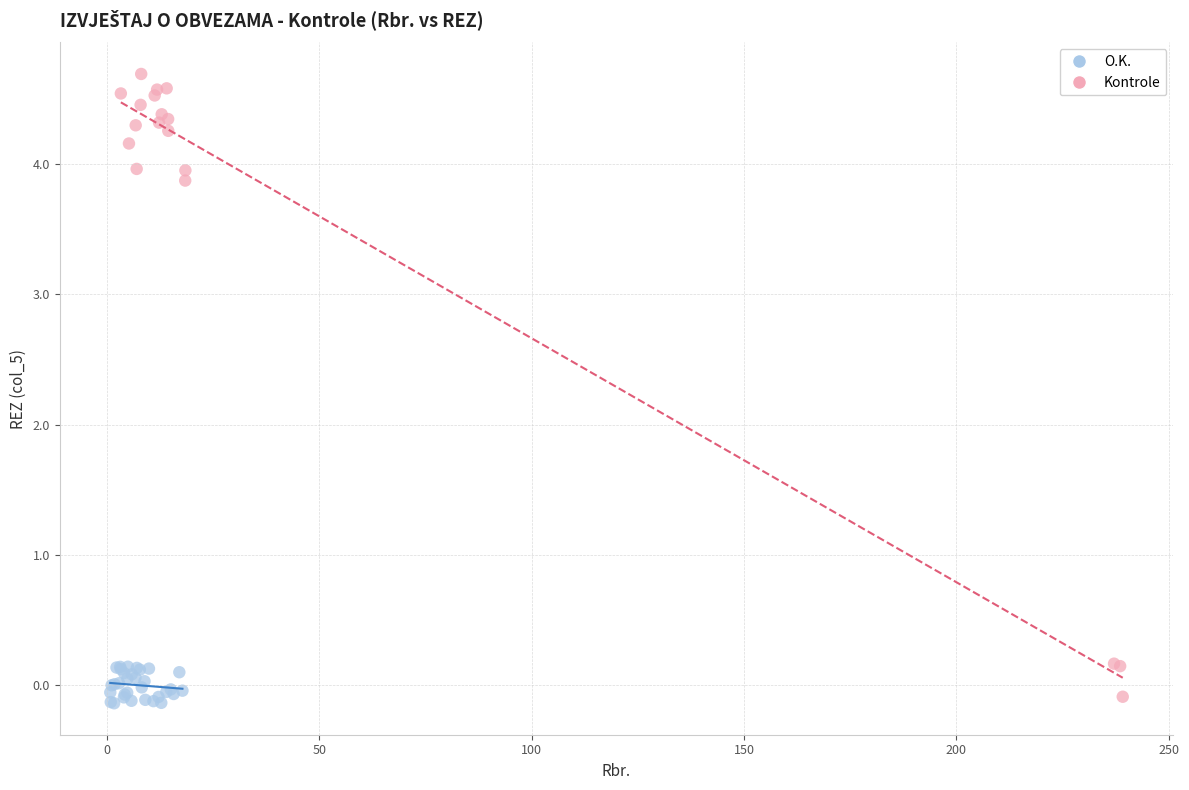

Which series contains the highest Y value?

Kontrole